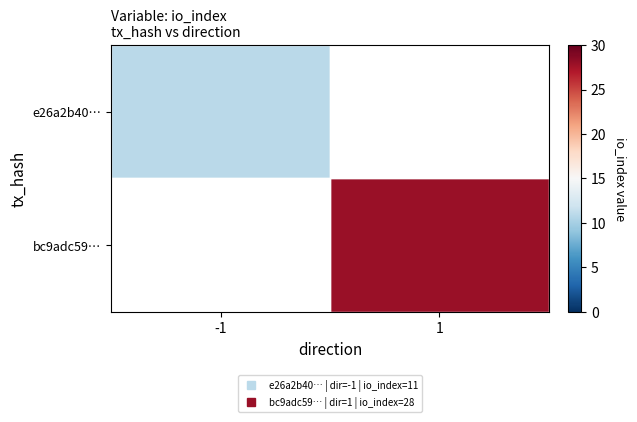

How many categories are shown in the chart?

2